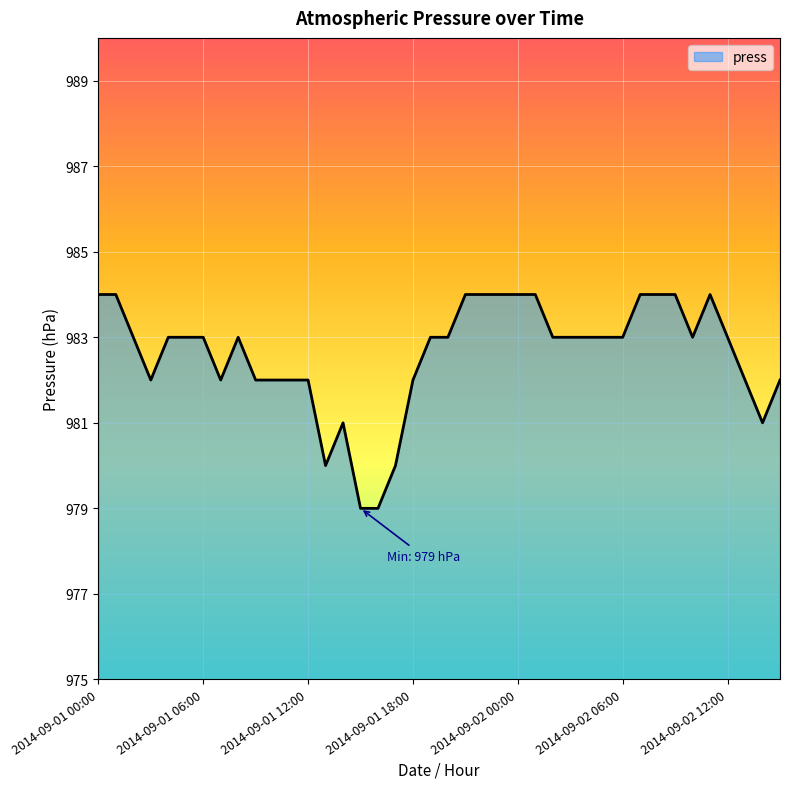

What is the smallest value displayed?

979